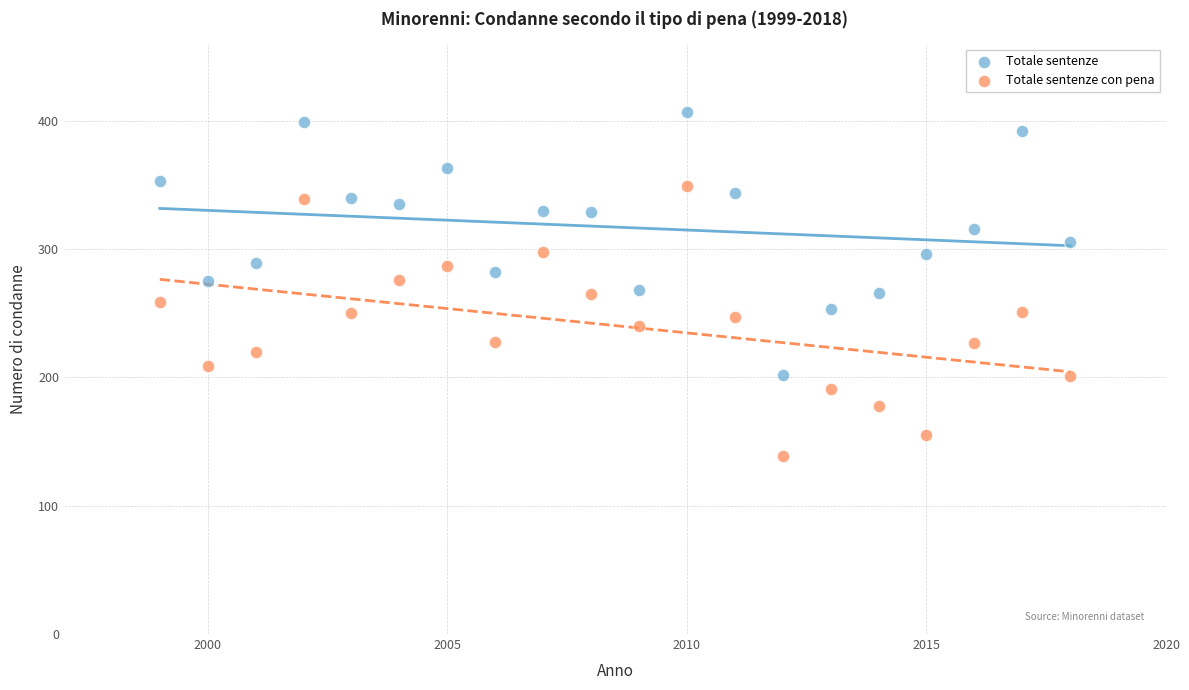

What are all the series names shown in the legend?

Totale sentenze, Totale sentenze con pena